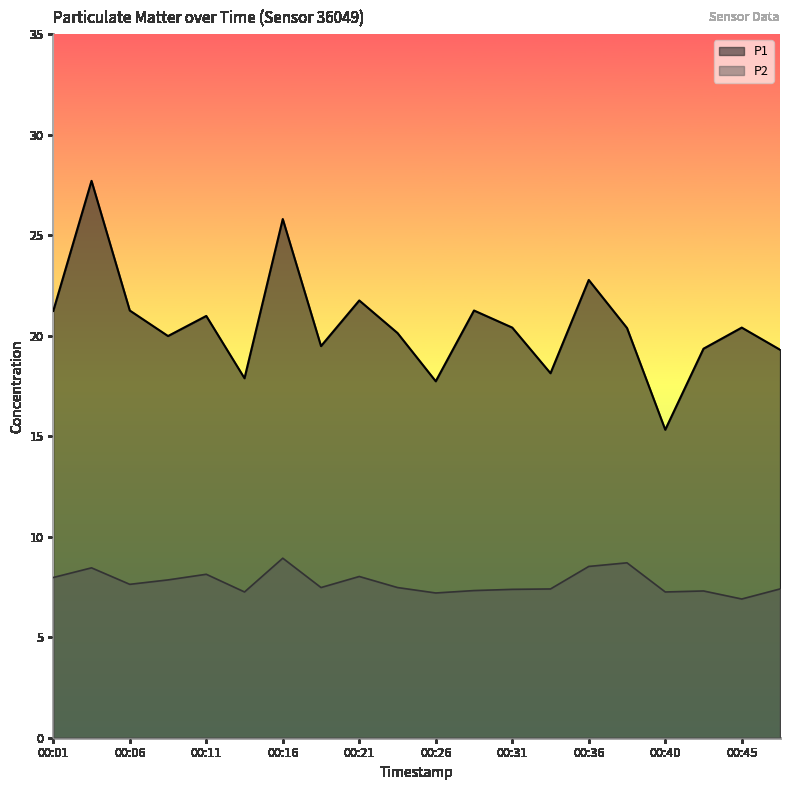

Rank the categories by P1 value from highest to lowest.

00:04, 00:16, 00:36, 00:21, 00:06, 00:28, 00:01, 00:11, 00:31, 00:45, 00:38, 00:23, 00:09, 00:18, 00:43, 00:48, 00:33, 00:14, 00:26, 00:40